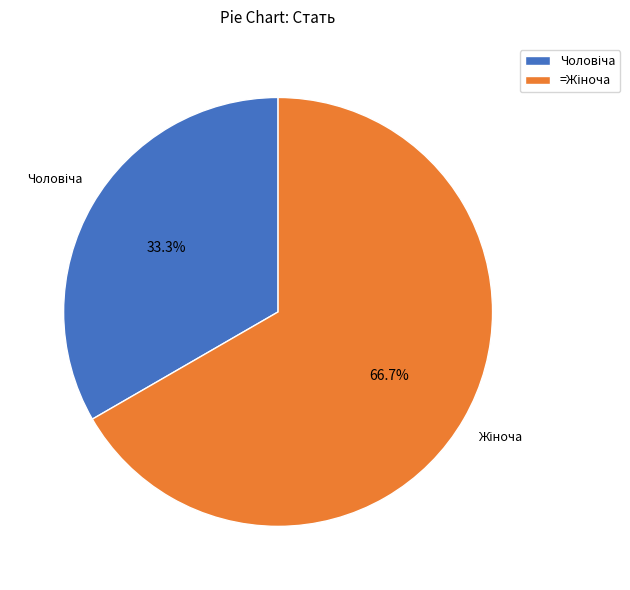

Is there a majority slice in this chart?

Yes